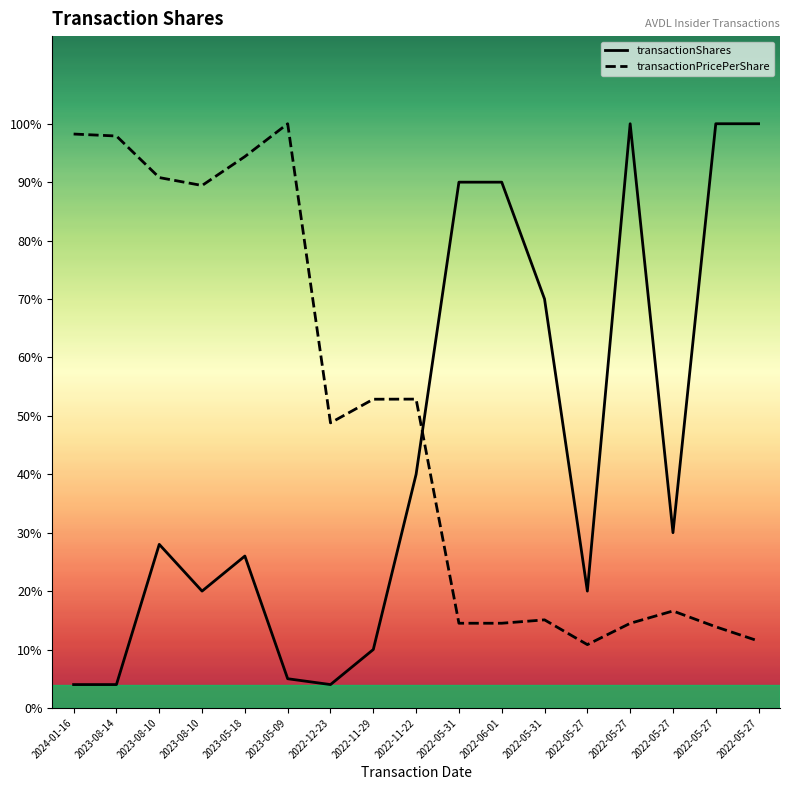

What is the label of the 7th point from the right?

2022-06-01